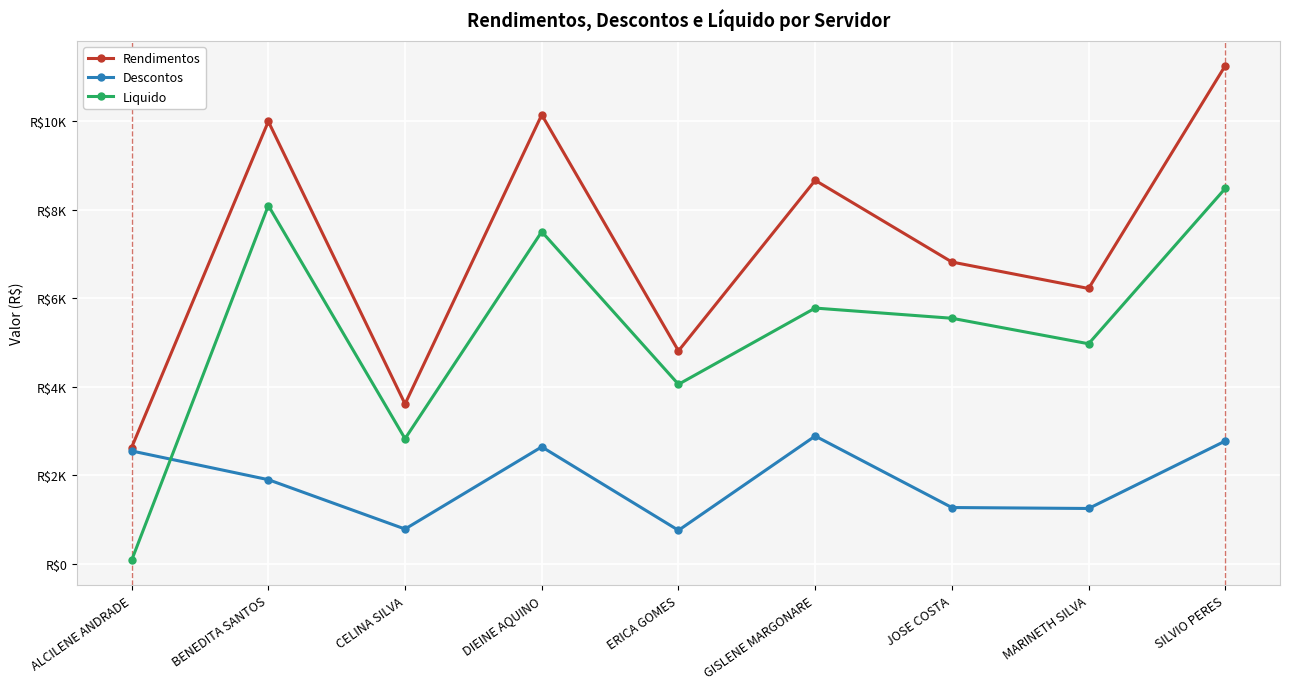

At which label does Liquido reach its minimum?

ALCILENE ANDRADE